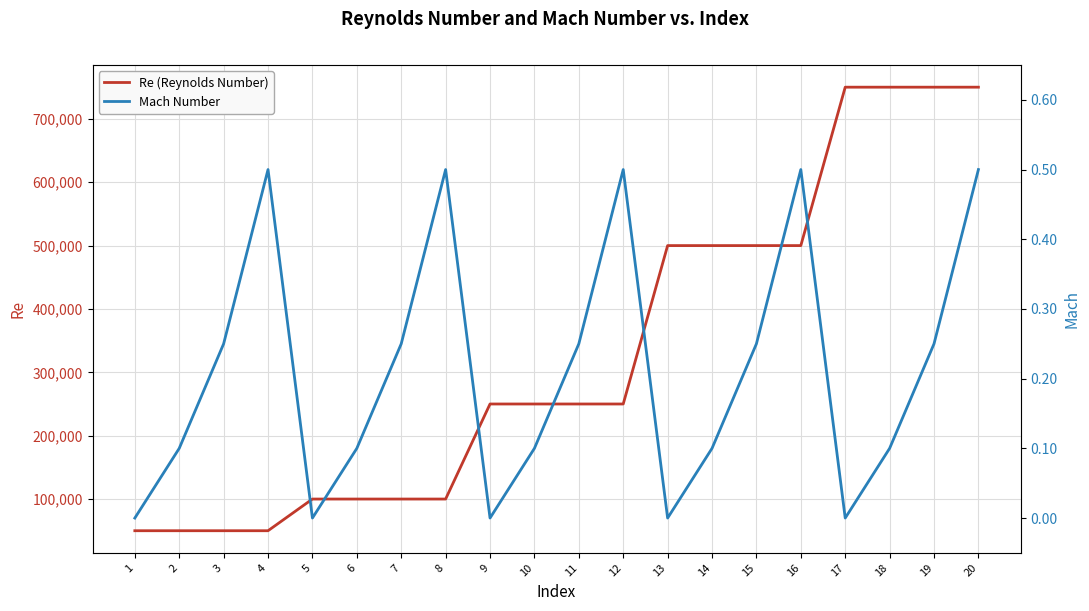

How many categories are shown in the chart?

20